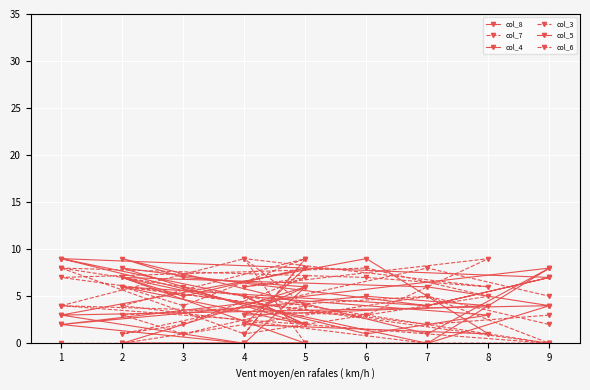

Reading left to right, list all the values displayed in this chart.

col_8: 9	5	2	6	4	7	9	1	3	5	2	6	8	4	7
col_7: 8	1	9	4	0	0	7	8	5	1	9	4	6	2	3
col_4: 3	0	0	7	0	4	3	9	1	2	8	5	7	6	4
col_3: 4	9	0	0	0	0	4	3	9	6	7	2	1	8	5
col_5: 2	0	6	0	0	8	2	5	4	3	6	7	9	1	8
col_6: 0	0	0	0	5	0	8	7	6	9	4	1	3	5	2